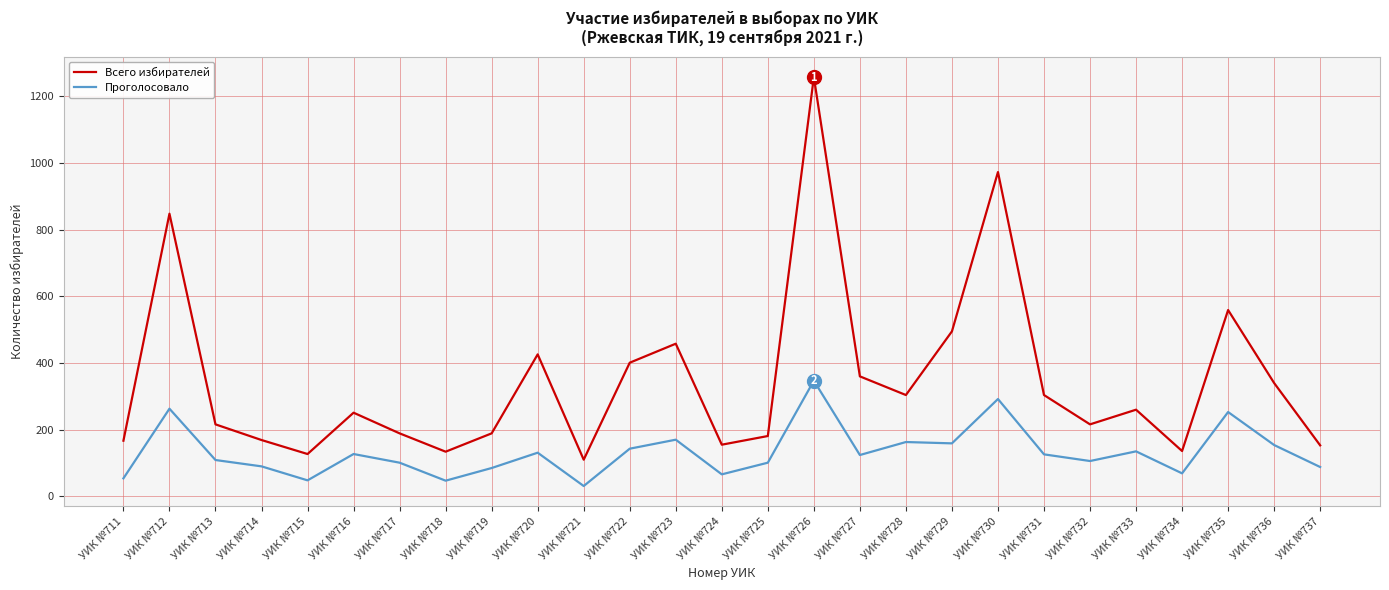

What is the minimum value shown in the chart?

31